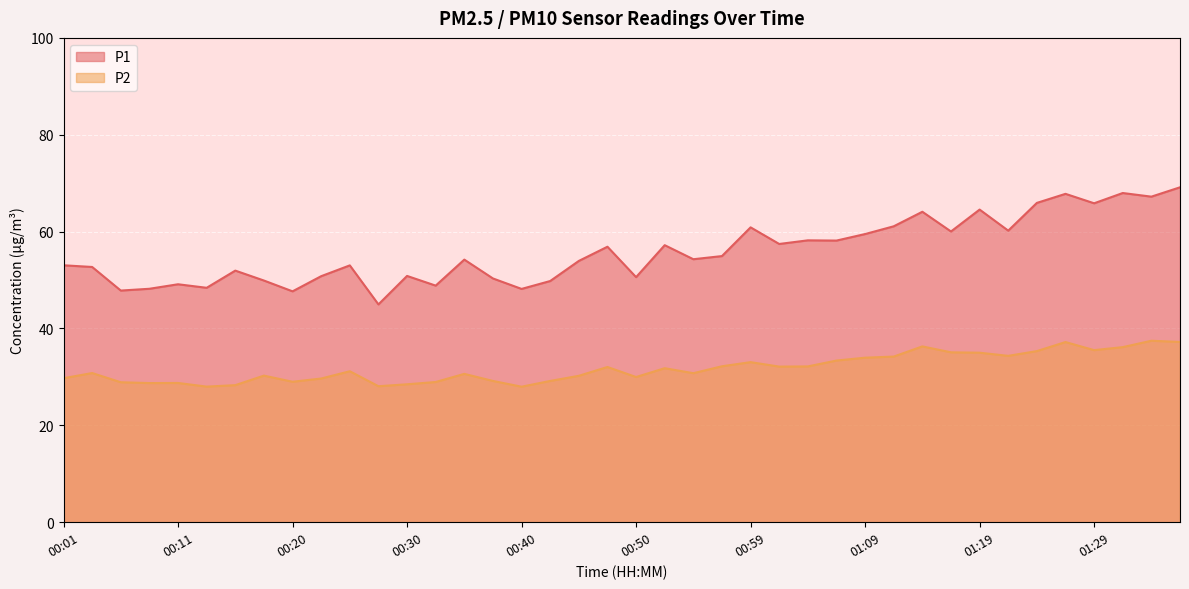

True or false: P2 and P1 intersect in this chart.

False